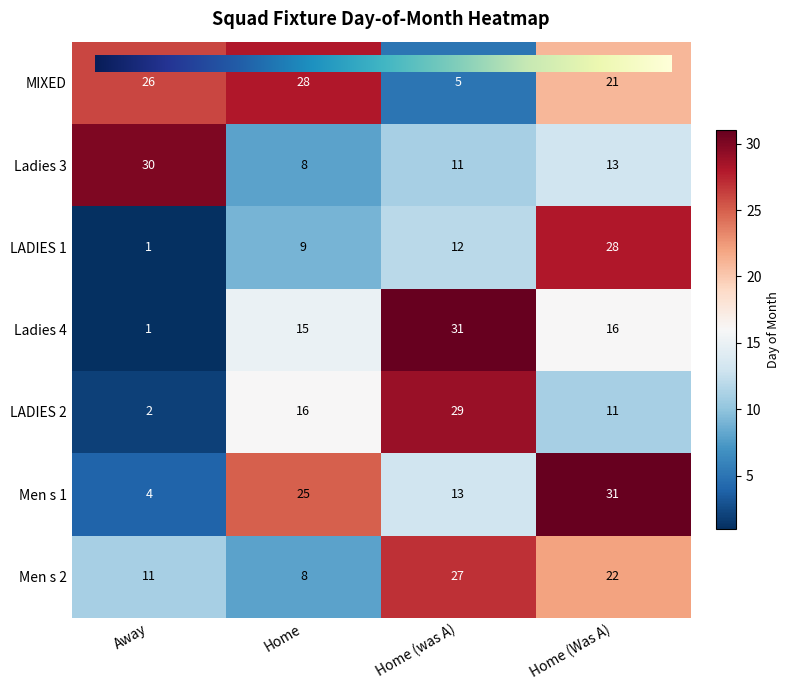

Count the number of categories in the chart.

4